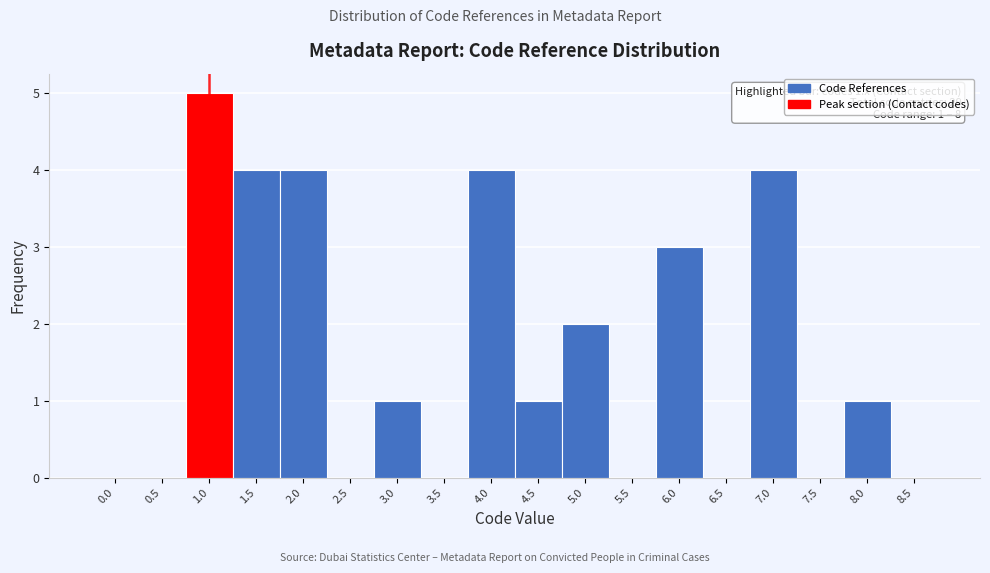

Reading left to right, transcribe all the data shown in this chart.

0.0=0	0.5=0	1.0=5	1.5=4	2.0=4	2.5=0	3.0=1	3.5=0	4.0=4	4.5=1	5.0=2	5.5=0	6.0=3	6.5=0	7.0=4	7.5=0	8.0=1	8.5=0